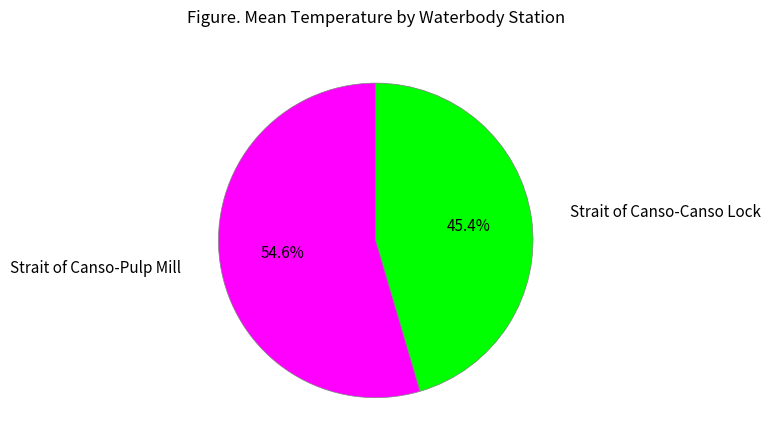

How many segments does this pie chart have?

2